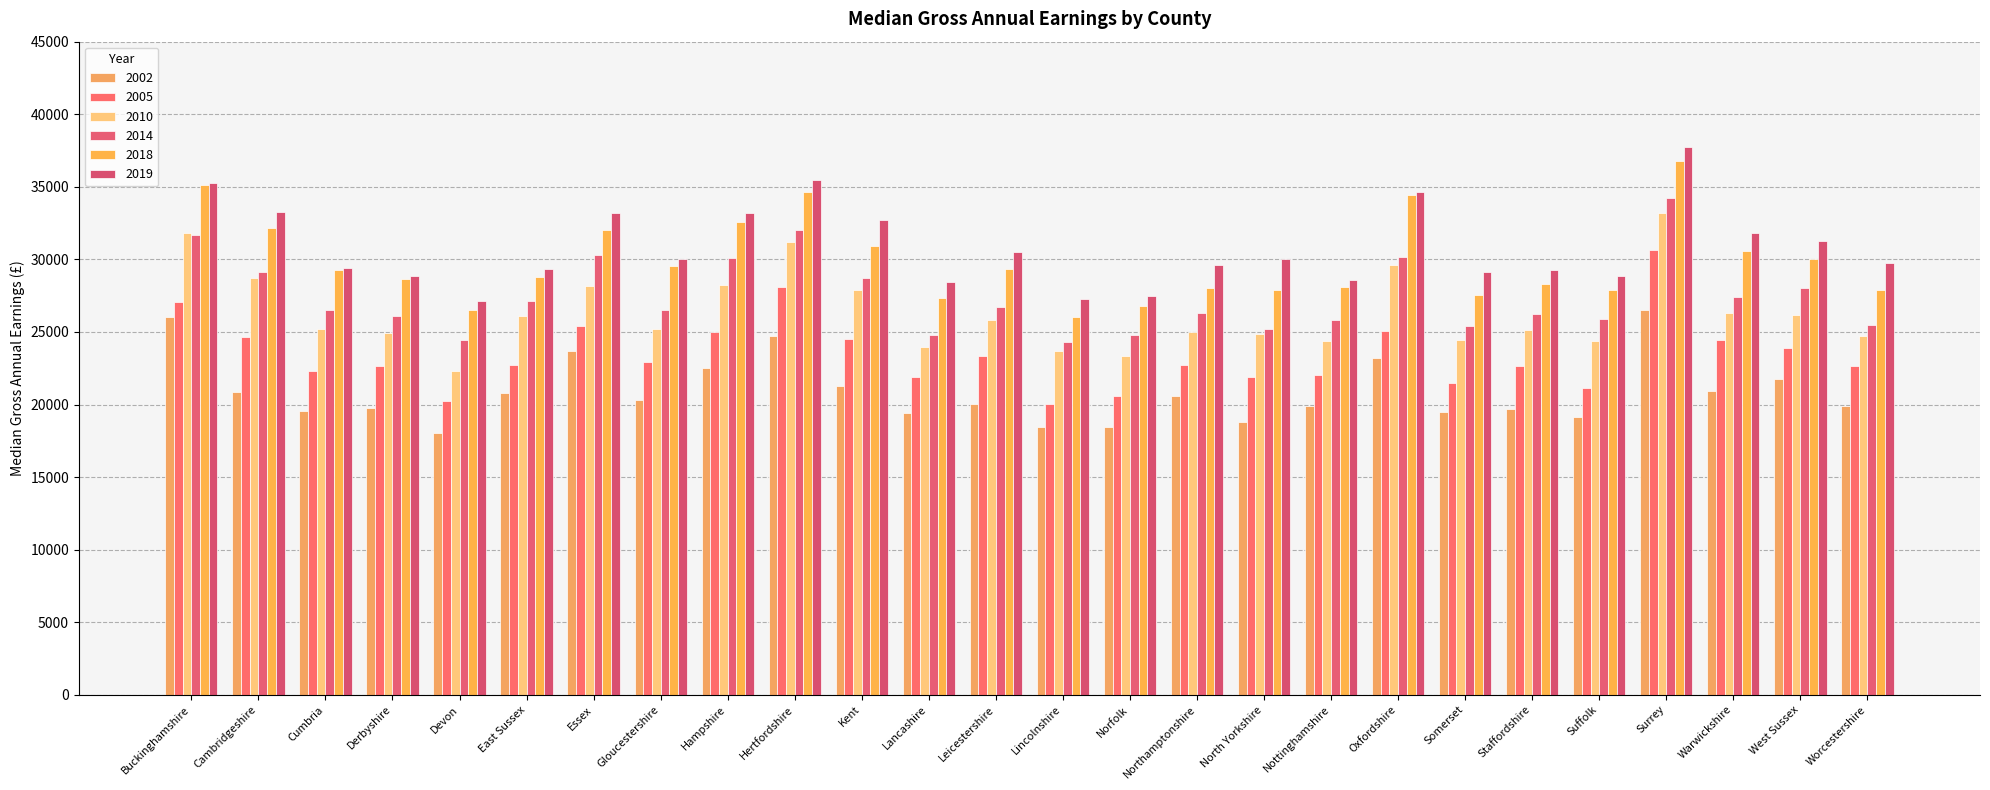

Where does the 2018 series first go above 29260?

Buckinghamshire